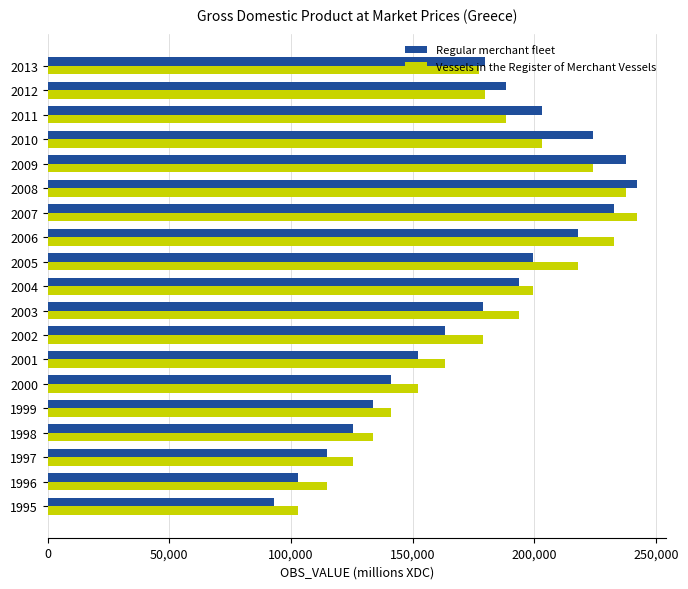

What is the spread (max minus min) of values at 2011?

14927.6